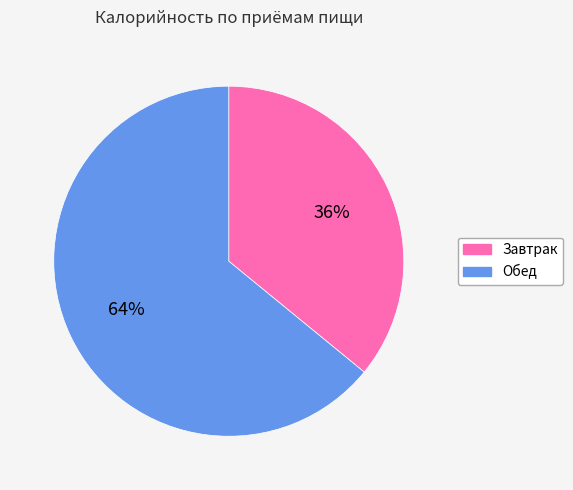

Do Завтрак and Обед together represent more than half of the pie?

Yes